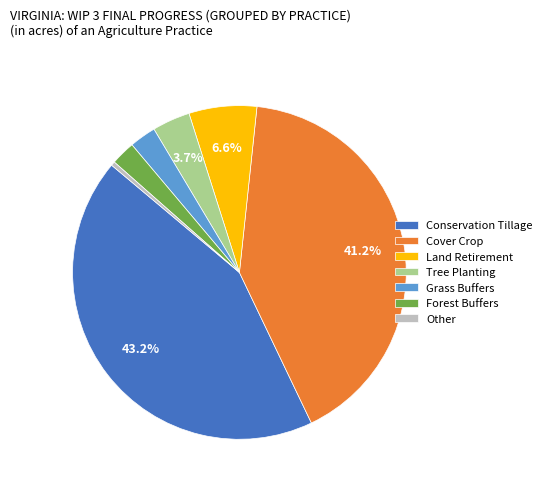

To the nearest percent, what is the difference between the largest and smallest slice percentages?

43%